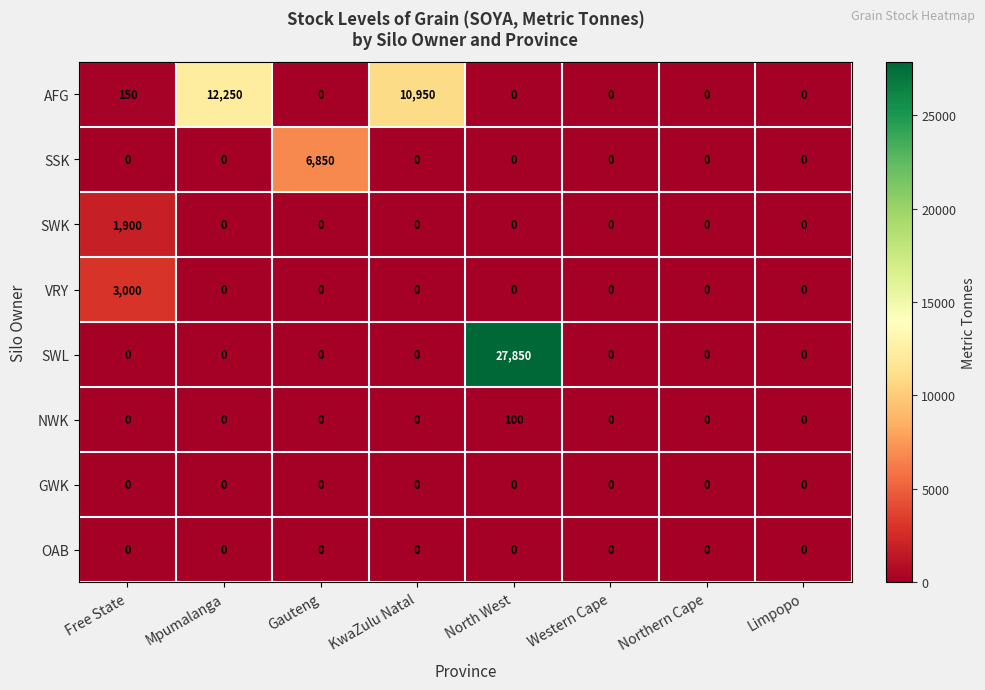

Which series has the widest spread of values?

SWL